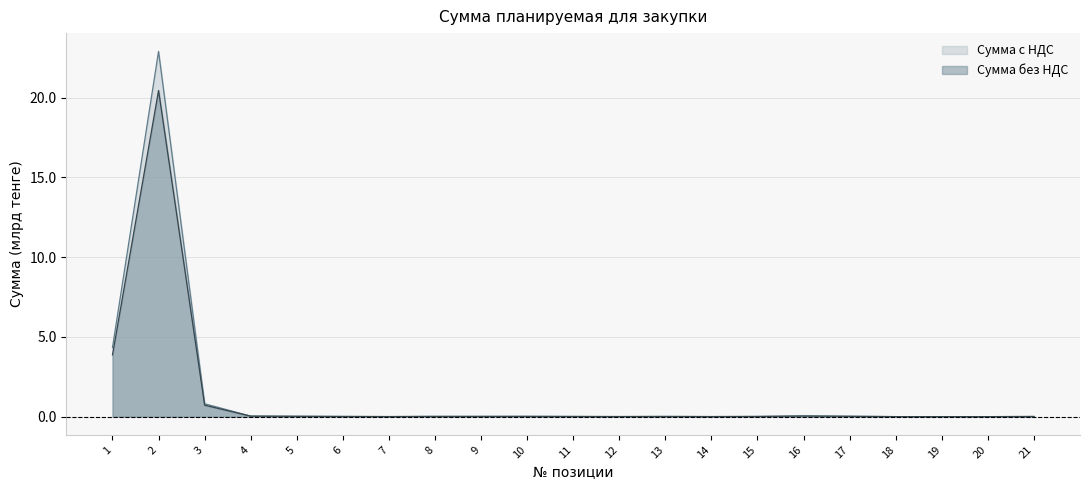

How many lines are shown in the chart?

2